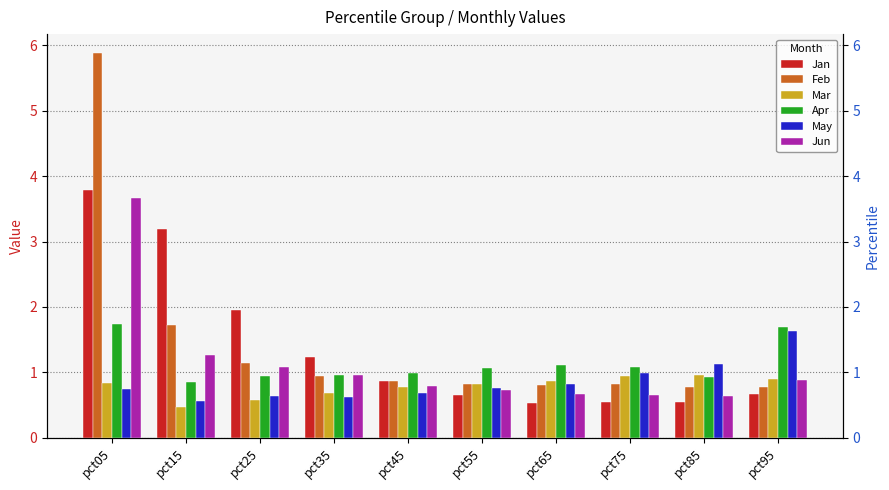

The Feb series shows 1.1 at pct25. True or false?

True